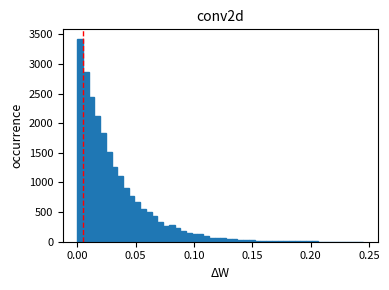

Around what value on the x-axis is the tallest bar? Give the approximate position of its centre, as read against the axis.

0.000